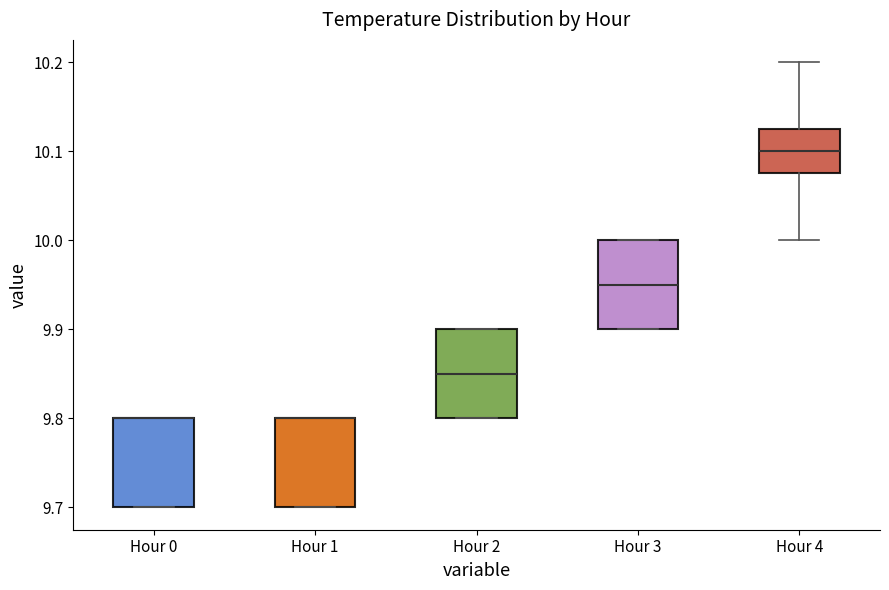

Where does the median line of the box for Hour 2 sit on the y-axis? The values are not printed on the chart, so give them approximately, as read against the axis.

9.85